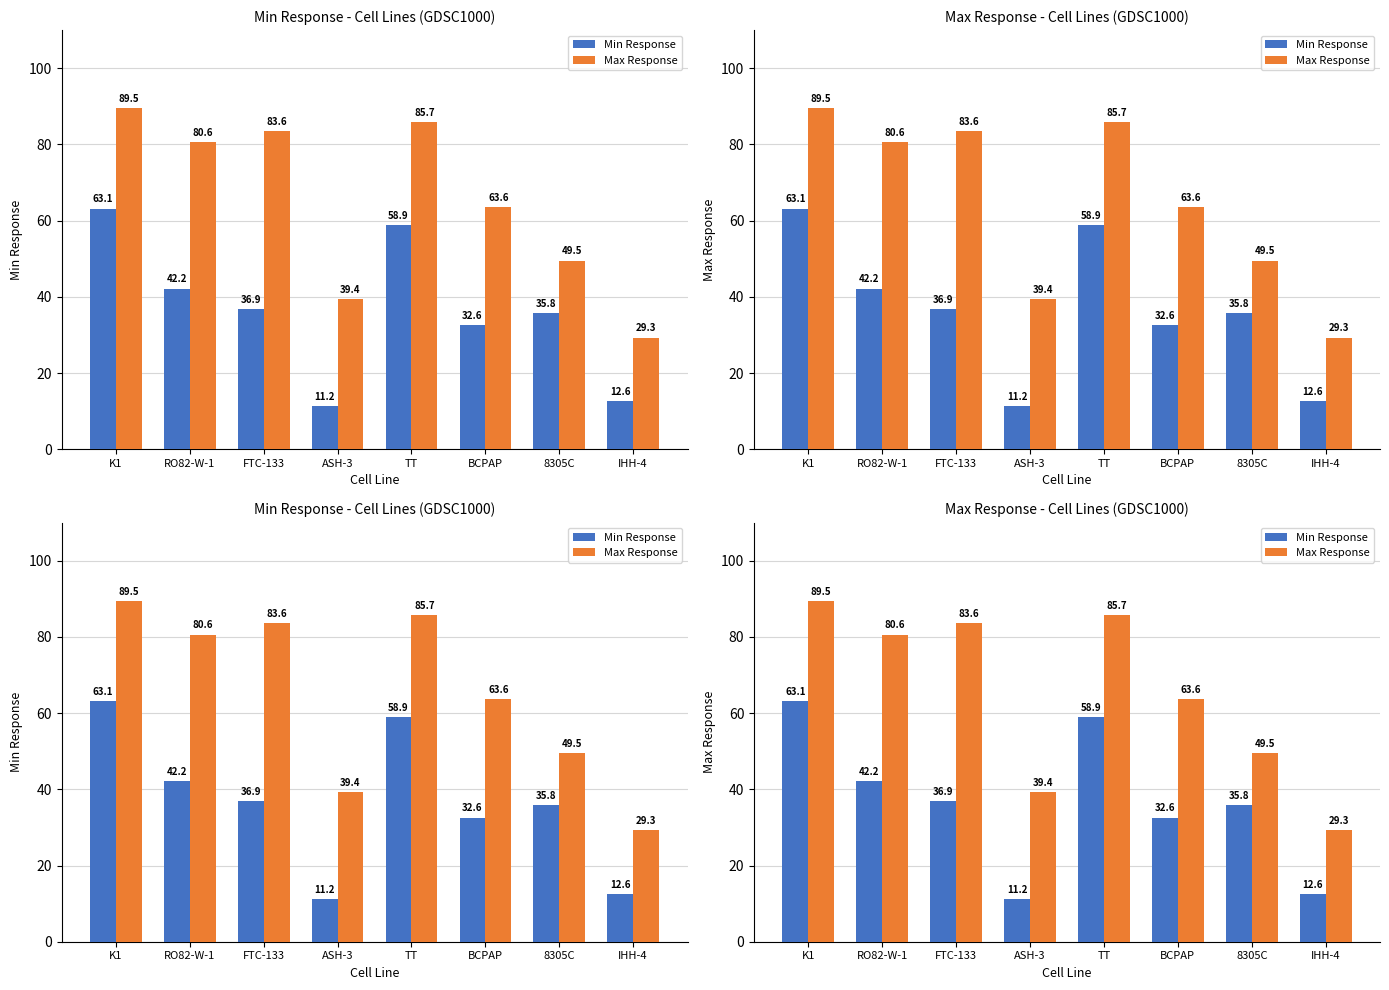

How many bars are there in total?

16